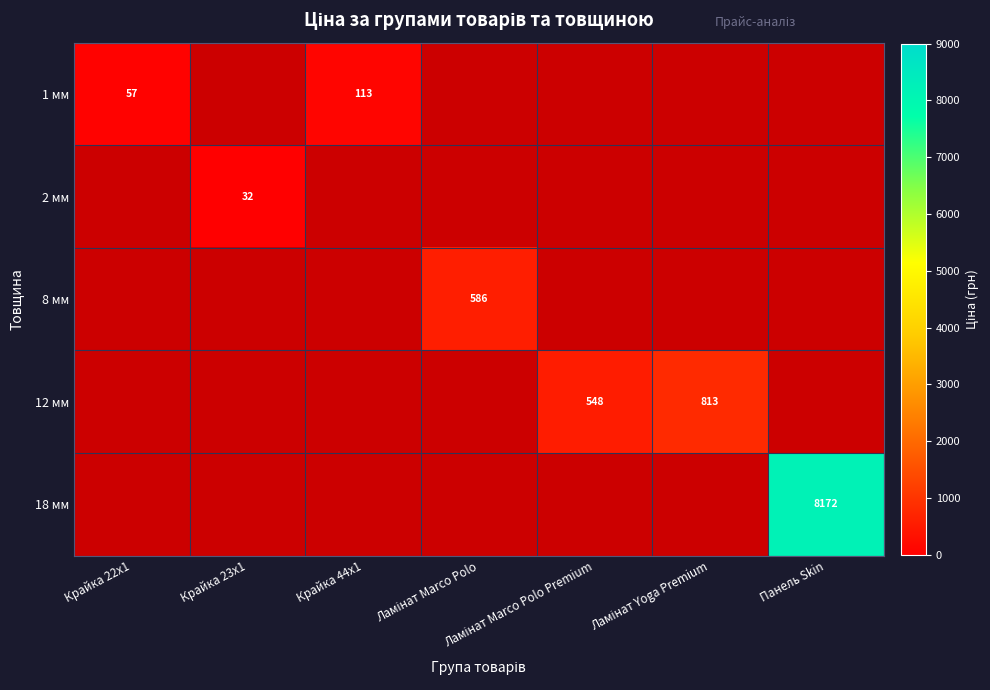

Rank the series by their maximum value, from lowest to highest.

2 мм, 1 мм, 8 мм, 12 мм, 18 мм